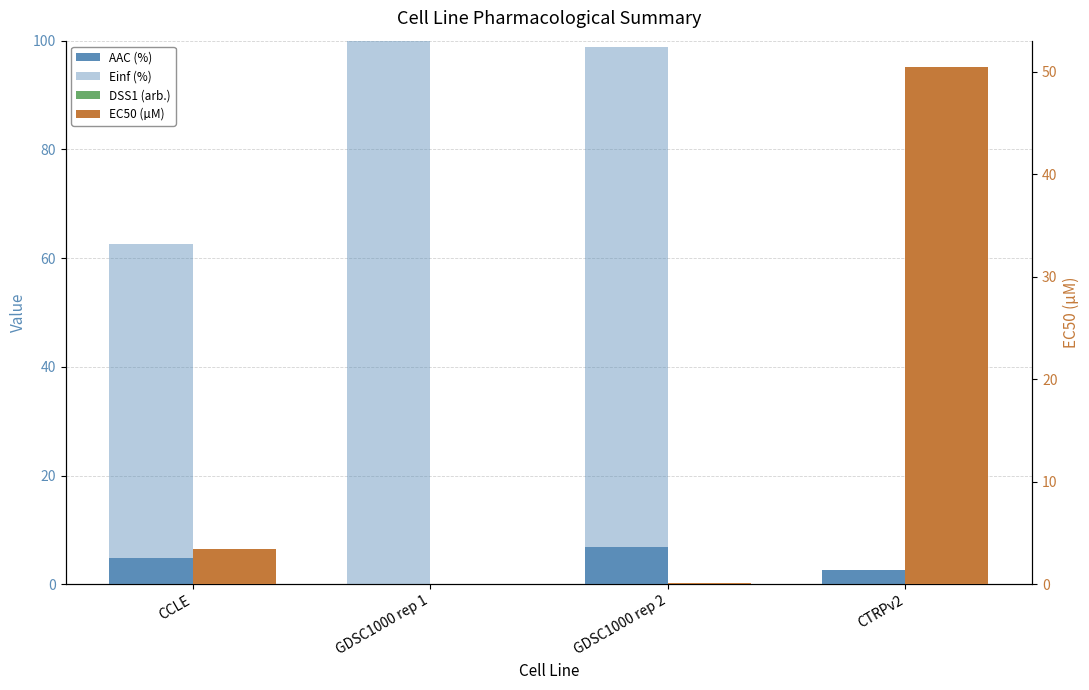

How many bars are there in total?

16